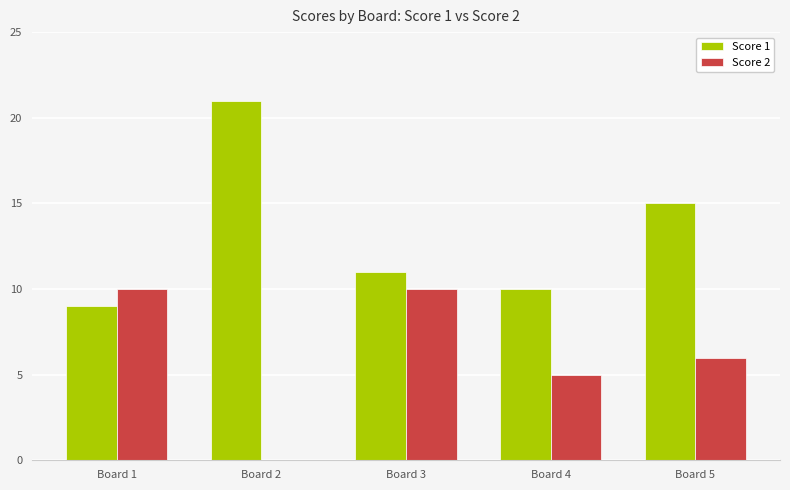

Which series has the largest total across all categories?

Score 1